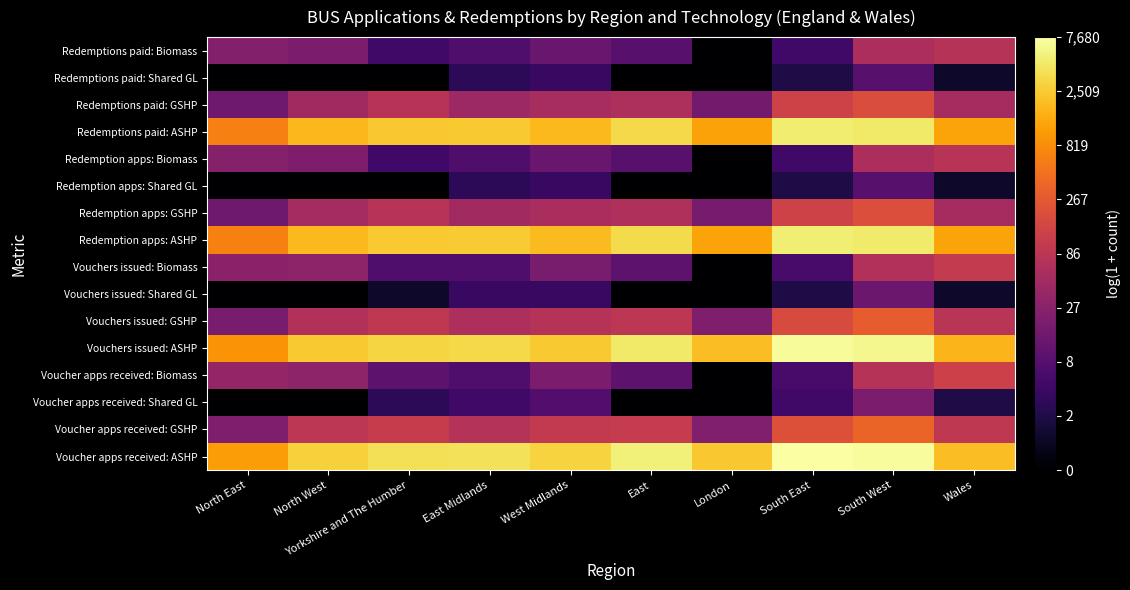

At which category is the sum across all series the highest?

South West